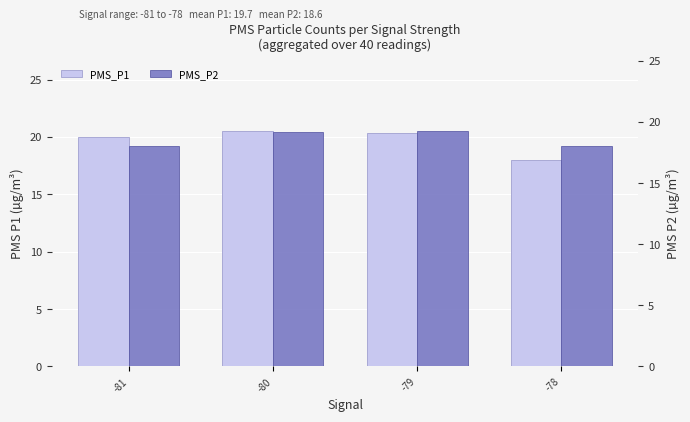

Are the bars horizontal?

No